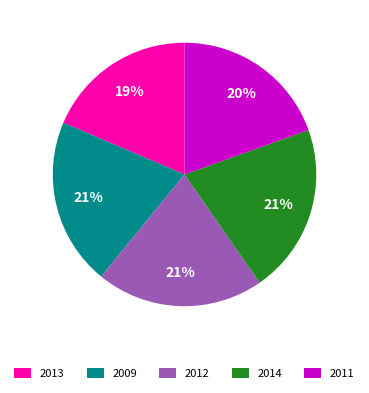

To the nearest percent, what portion does 2011 represent?

20%